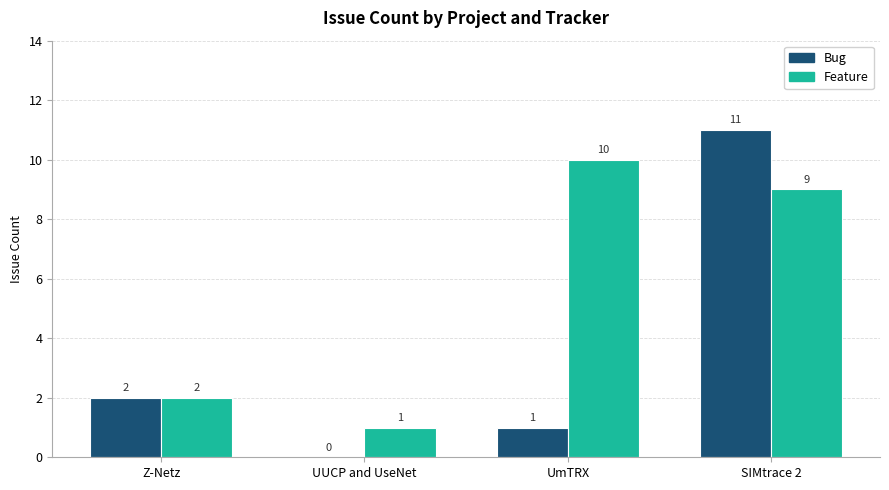

What is the maximum value shown in the chart?

11